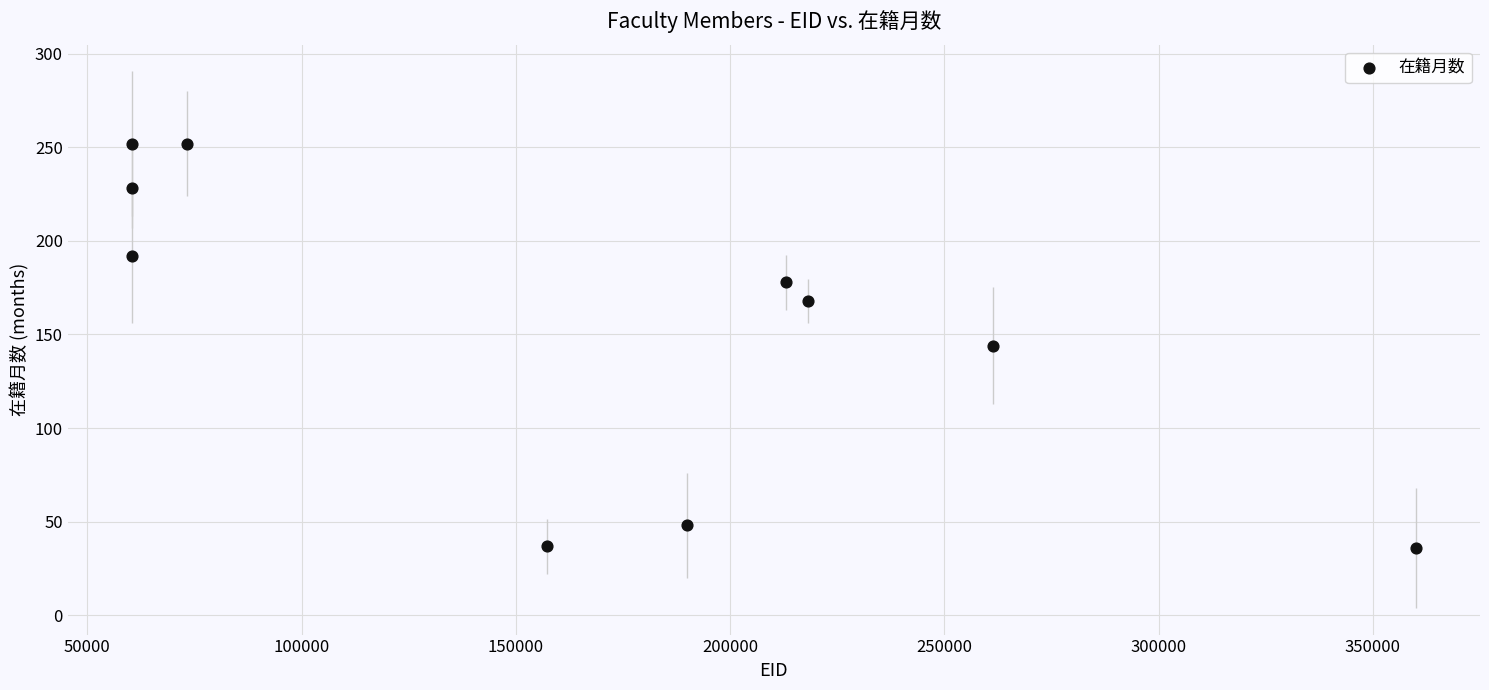

What is the average X value?

165427